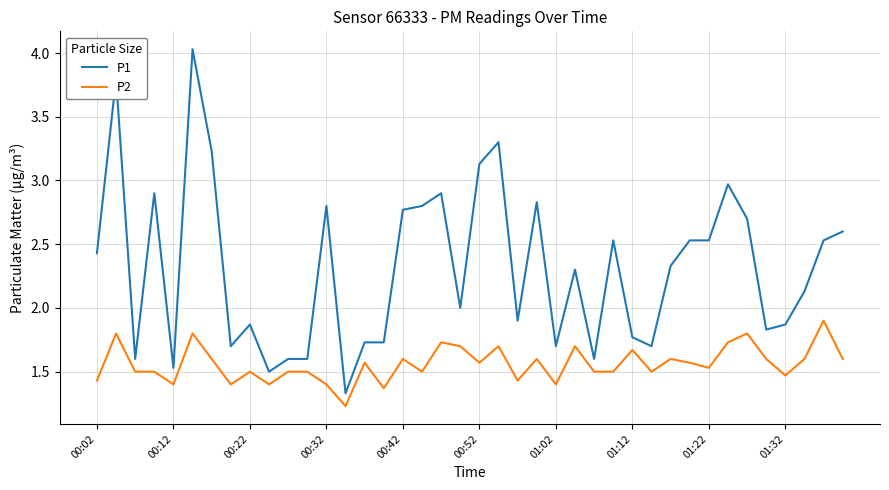

Which series has the widest spread of values?

P1